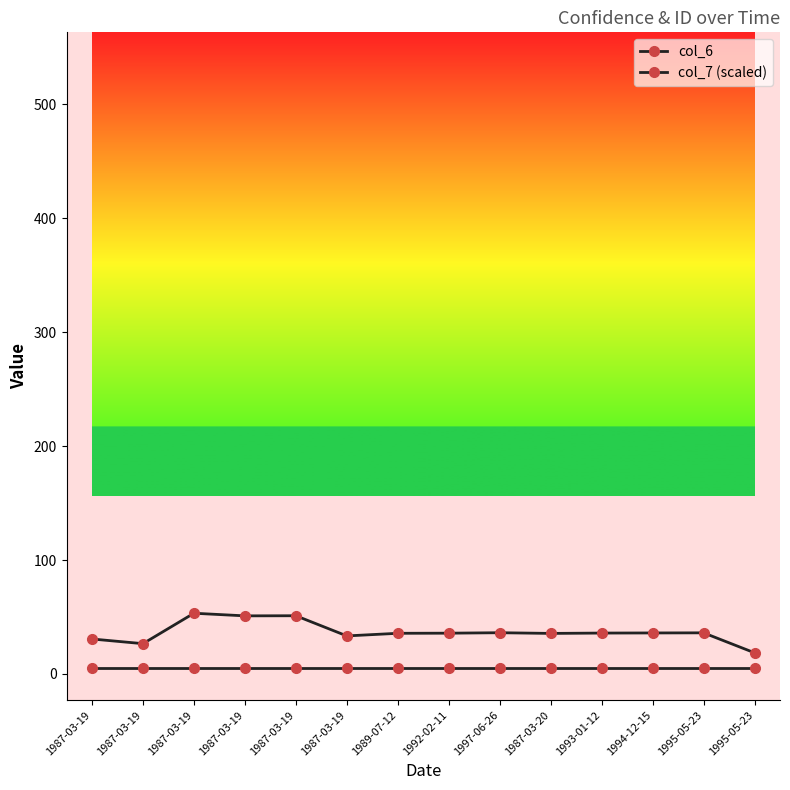

Reading right to left, list all the values displayed in this chart.

col_6: 5.0	5.0	5.0	5.0	5.0	5.0	5.0	5.0	5.0	5.0	5.0	5.0	5.0	5.0
col_7 (scaled): 18.6	36.1	36.0	35.9	35.6	36.2	35.8	35.7	33.4	51.1	51.0	53.3	26.6	30.7